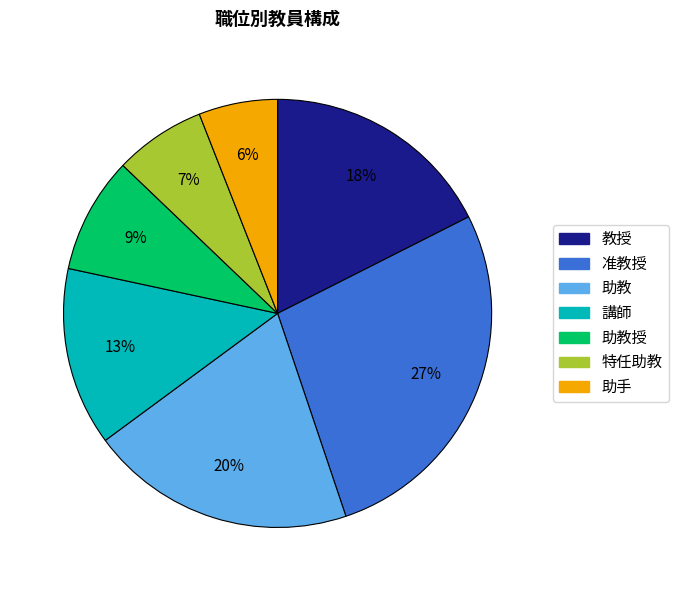

Does any single category account for the majority?

No